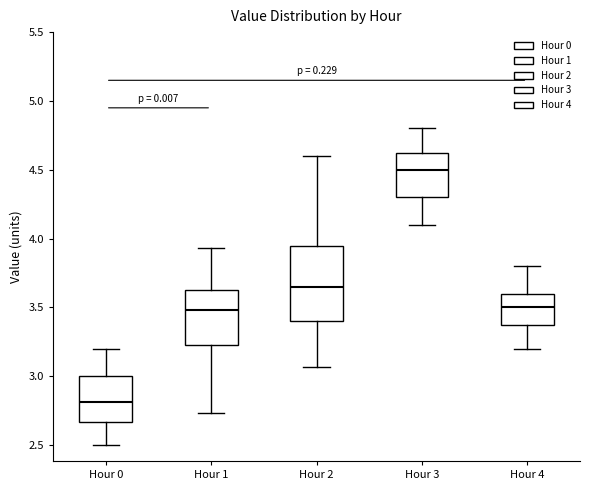

Reading left to right, read every box against the y-axis: the position of its median line, the range the box covers, and the ends of its whiskers. The values are not printed on the chart, so give them approximately, as read against the axis.

Hour 0: median 2.80, box 2.65 to 3.00, whiskers 2.50 to 3.20
Hour 1: median 3.50, box 3.25 to 3.65, whiskers 2.75 to 3.95
Hour 2: median 3.65, box 3.40 to 3.95, whiskers 3.05 to 4.60
Hour 3: median 4.50, box 4.30 to 4.65, whiskers 4.10 to 4.80
Hour 4: median 3.50, box 3.40 to 3.60, whiskers 3.20 to 3.80